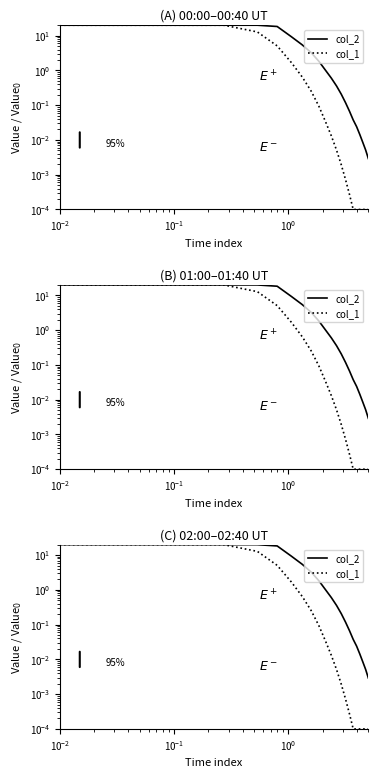

The col_1 series shows 0.0 at 8. True or false?

False